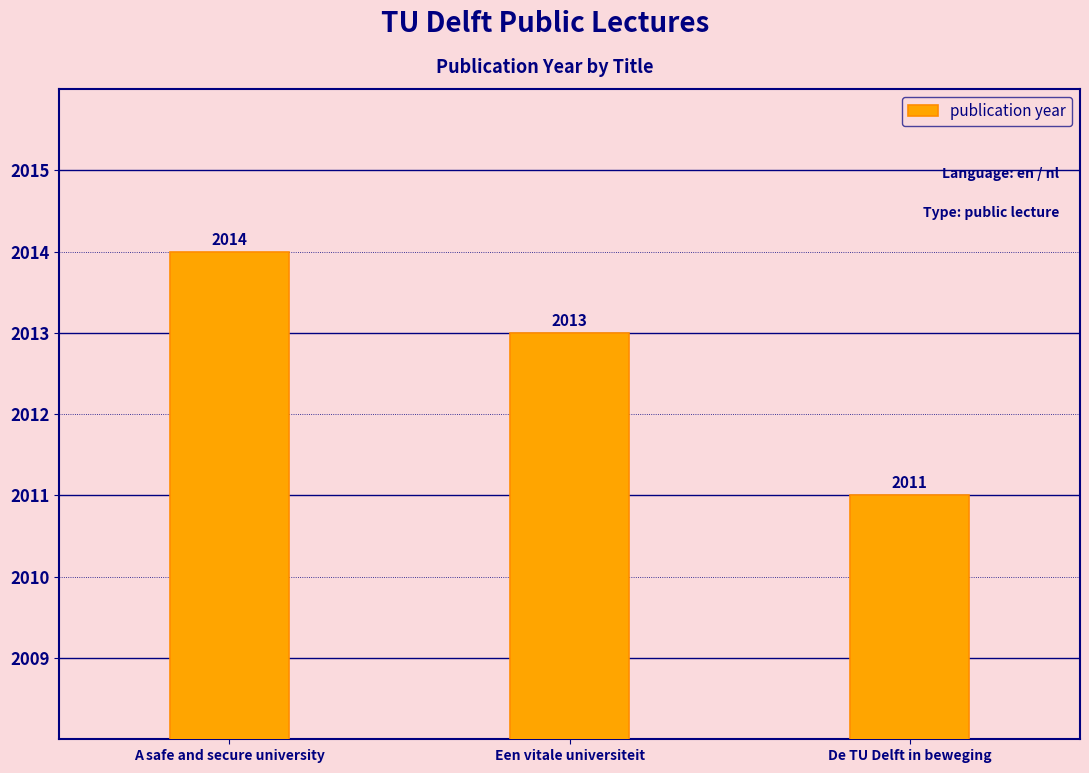

What is the value of the 1st bar from the left?

2014